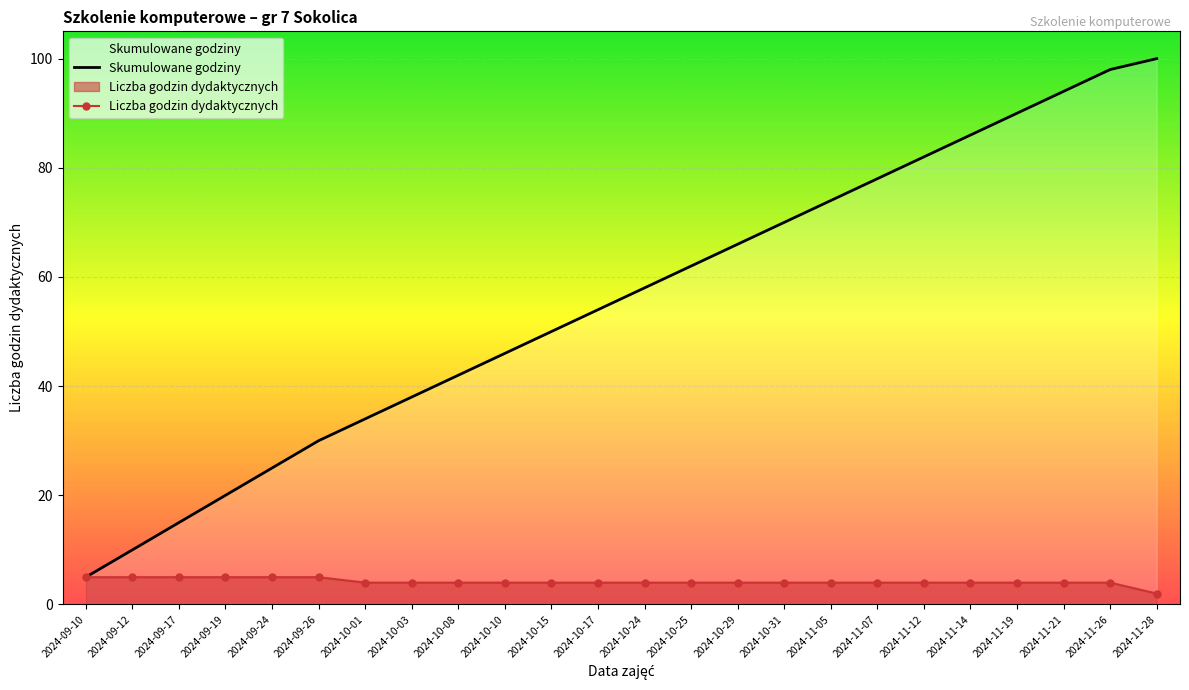

What is the lowest value of the Skumulowane godziny series?

5